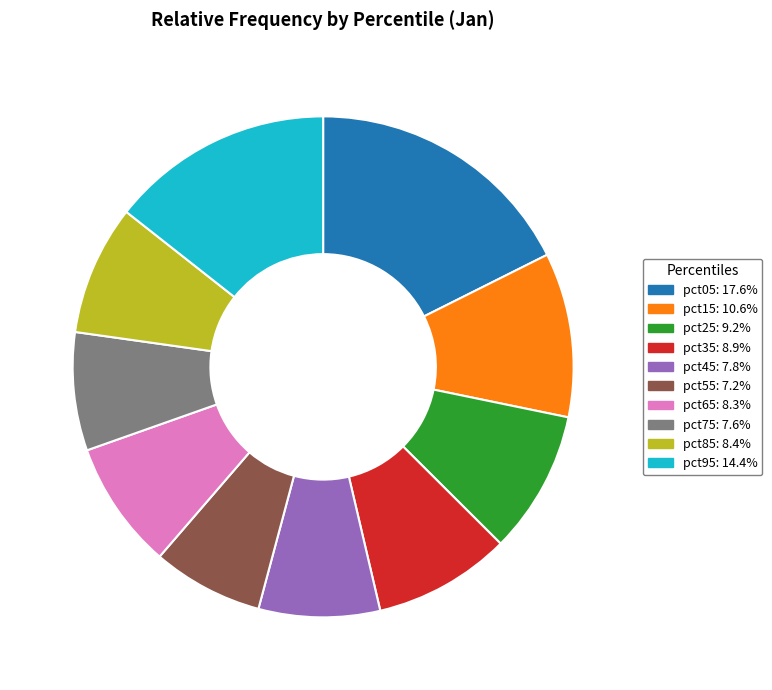

The pct95 slice represents 14% of the pie. True or false?

True